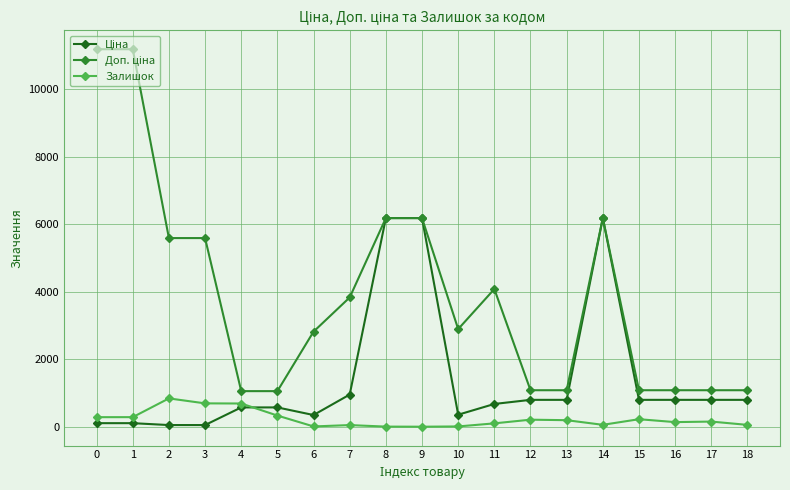

What is the maximum value for Залишок?

845.0